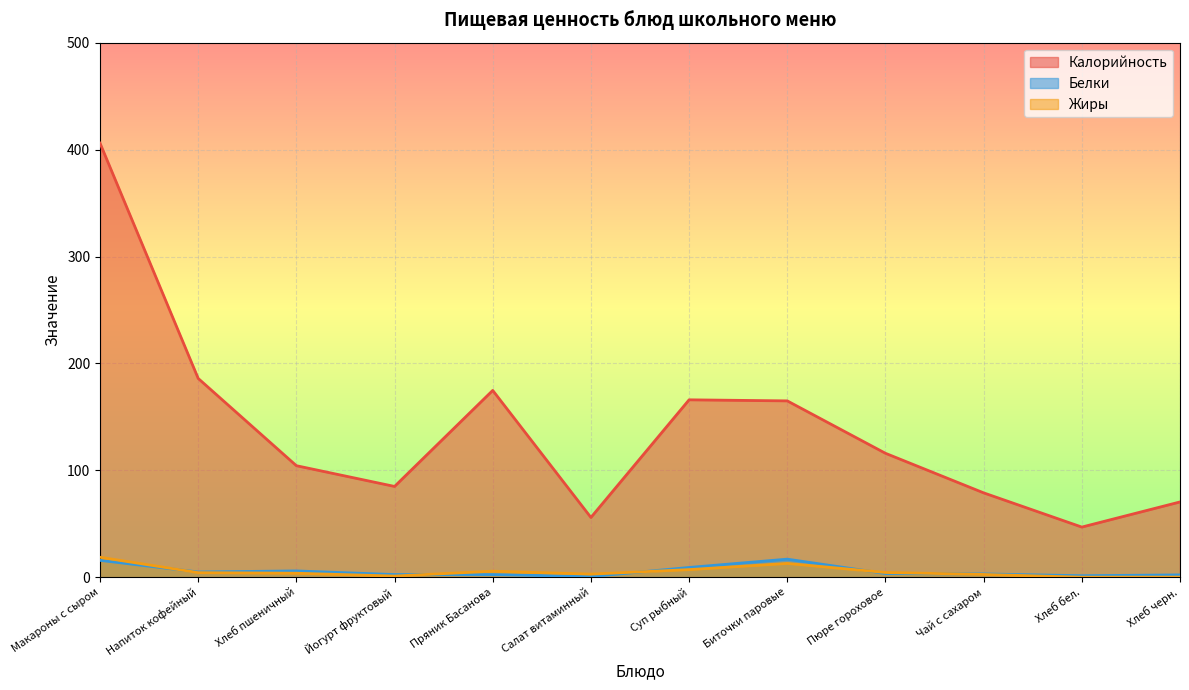

Is it true that Белки equals 1.9 at Суп рыбный?

False